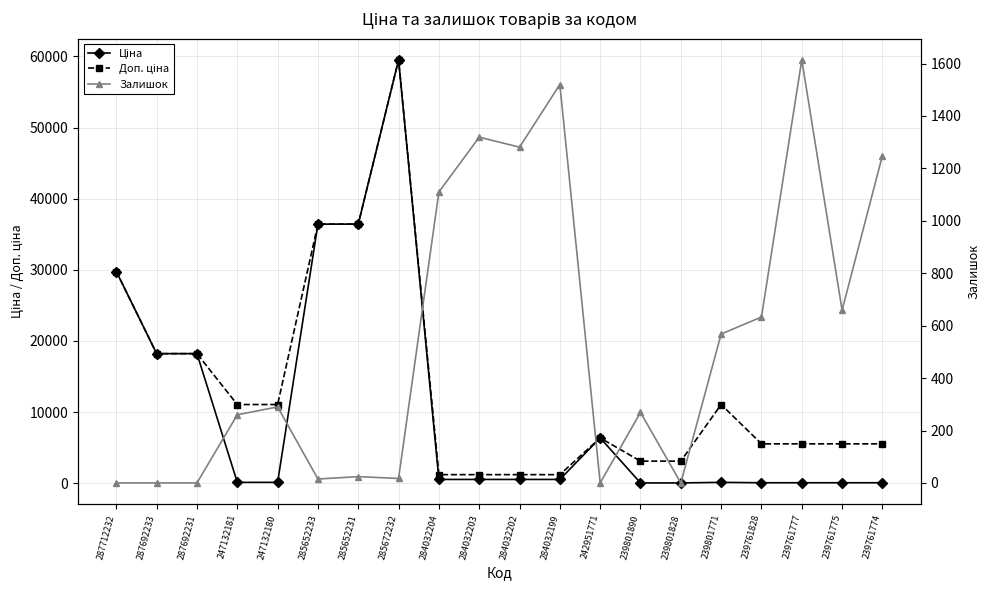

What is the sum of all Доп. ціна values?

271175.8